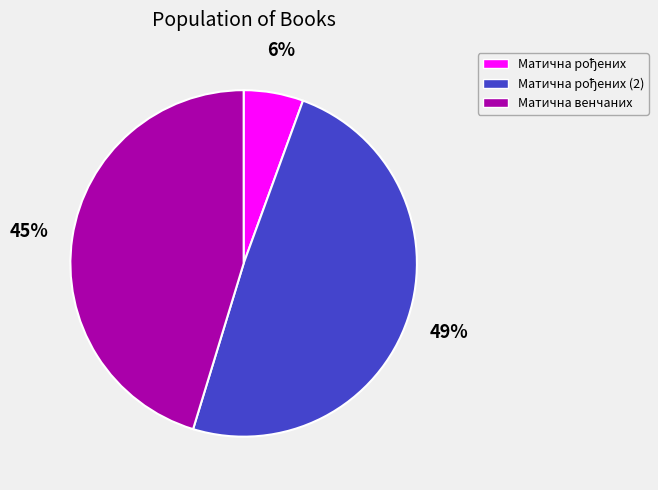

Is it true that Матична венчаних is 45% of the pie?

True